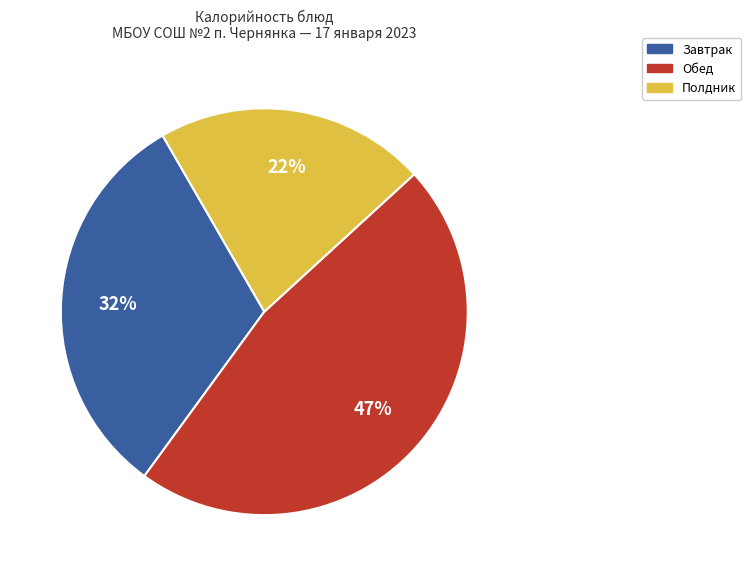

How many segments does this pie chart have?

3